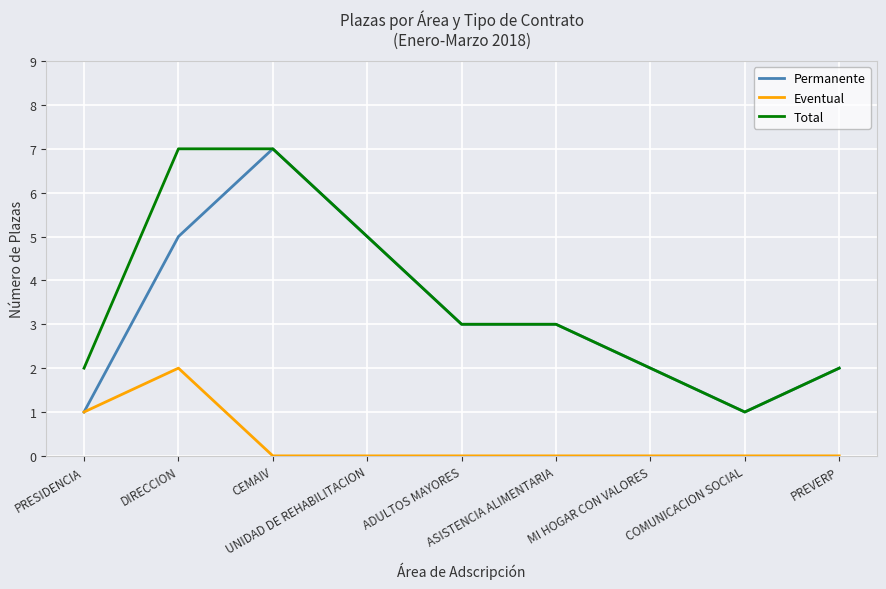

Does the chart have visible grid lines?

Yes